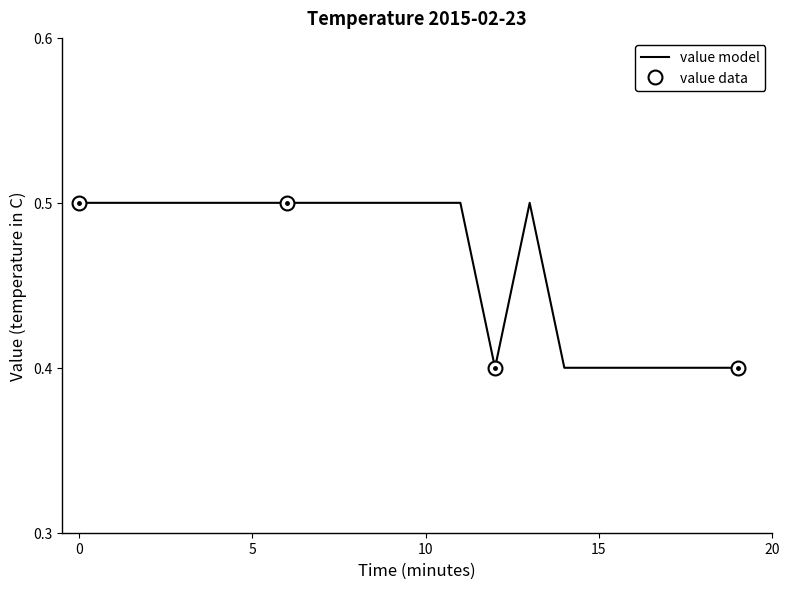

The chart shows a value of 0.4 at 17. True or false?

True